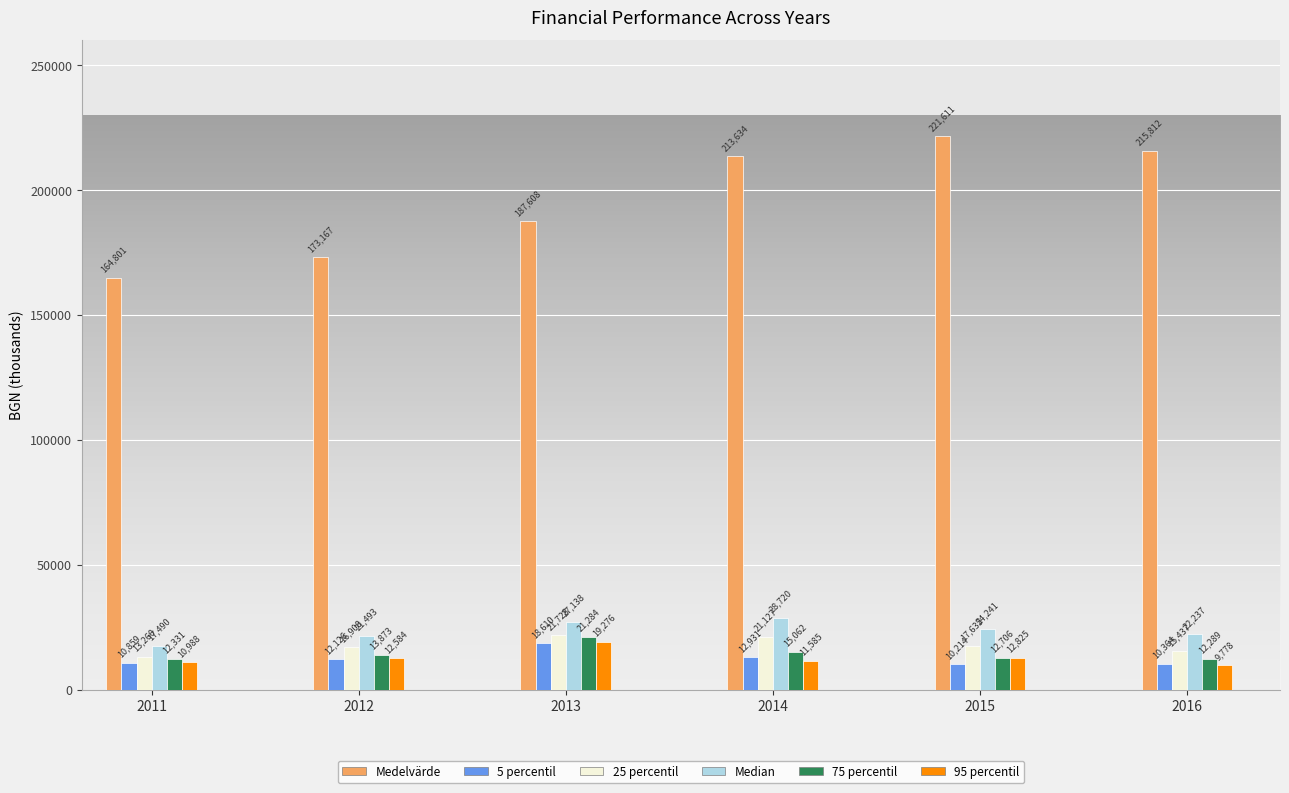

Reading left to right, list all the values displayed in this chart.

Medelvärde: 164801	173167	187608	213634	221611	215812
5 percentil: 10859	12126	18610	12931	10214	10364
25 percentil: 13260	16908	21728	21127	17635	15437
Median: 17490	21493	27138	28720	24241	22237
75 percentil: 12331	13873	21284	15062	12706	12289
95 percentil: 10988	12584	19276	11585	12825	9778